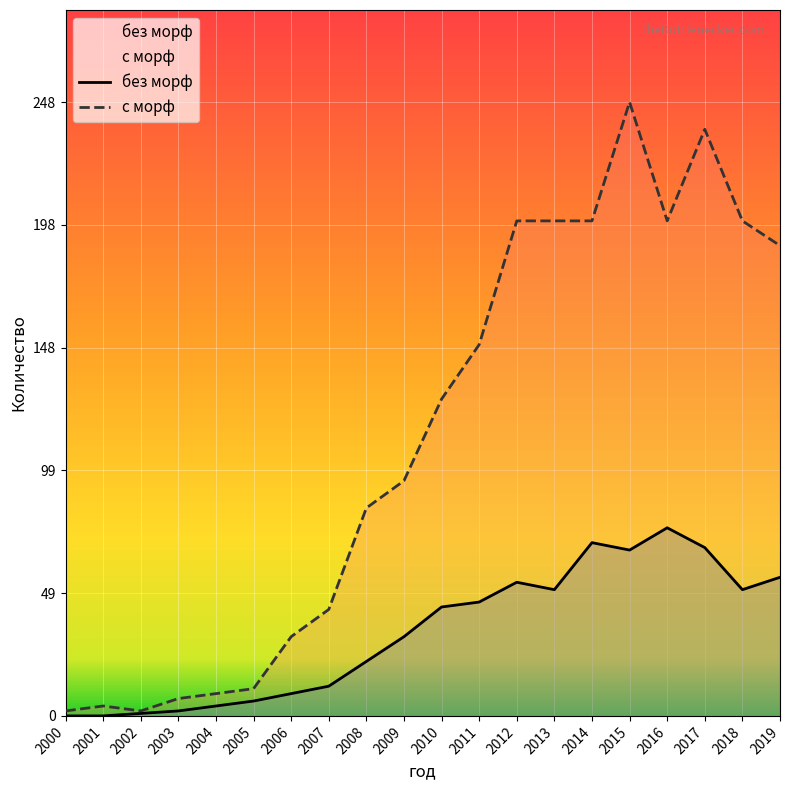

The value of без морф at 2001 is 0. True or false?

True